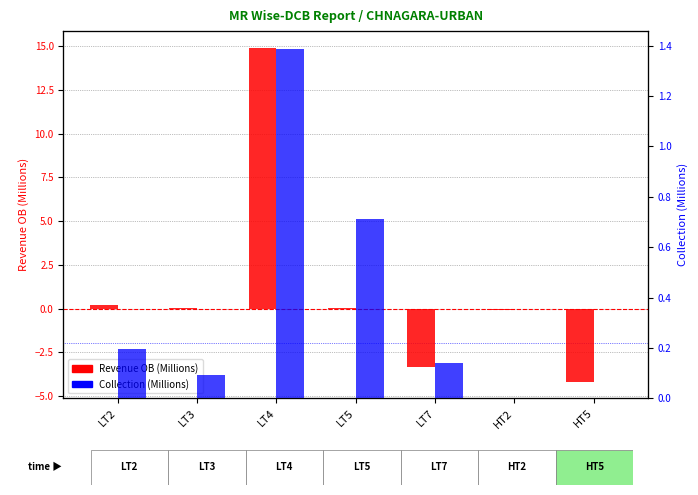

What is the label of the 5th bar from the right?

LT4